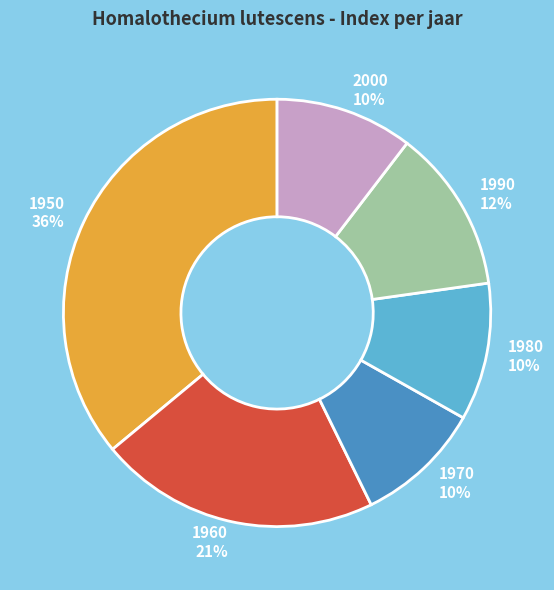

The 1980 slice represents 10% of the pie. True or false?

True